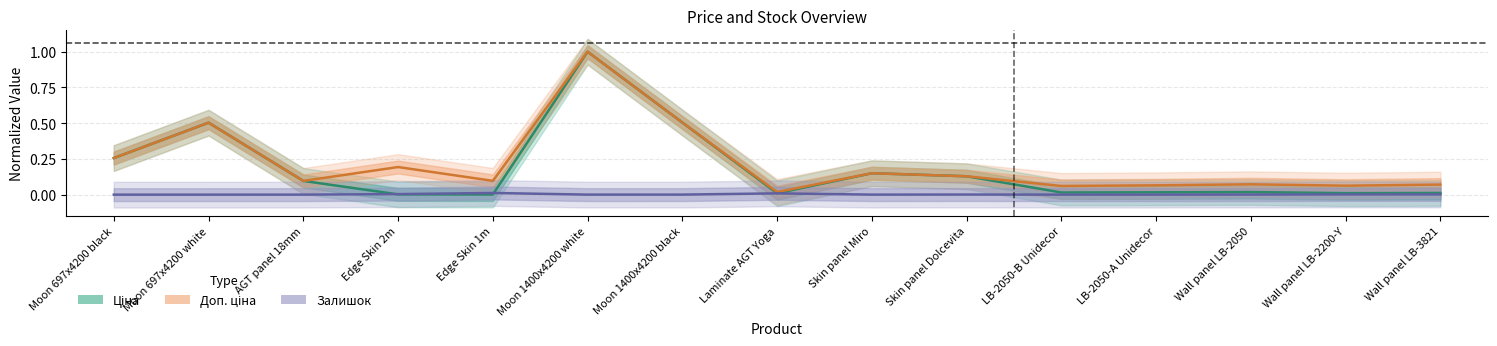

The value of Ціна at Moon 697x4200 black is 0.1. True or false?

False